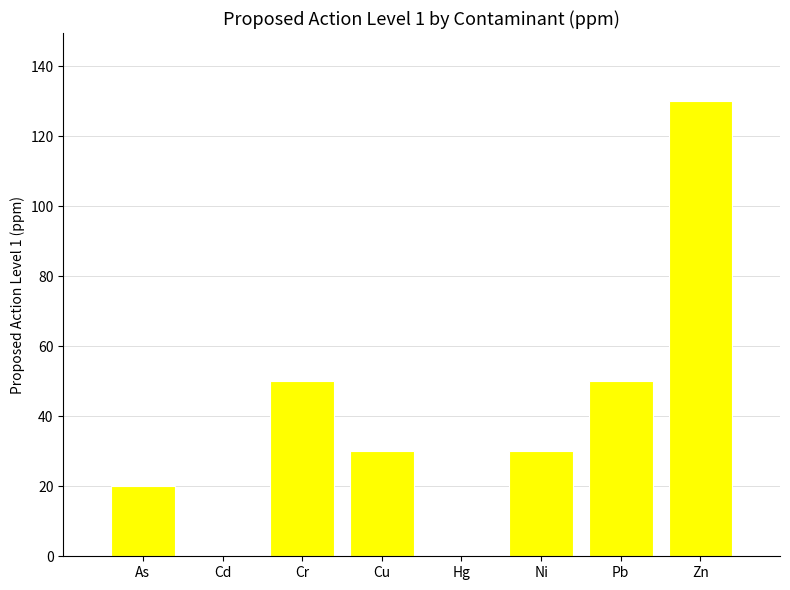

Is it true that the value at Cd is 0.4?

True